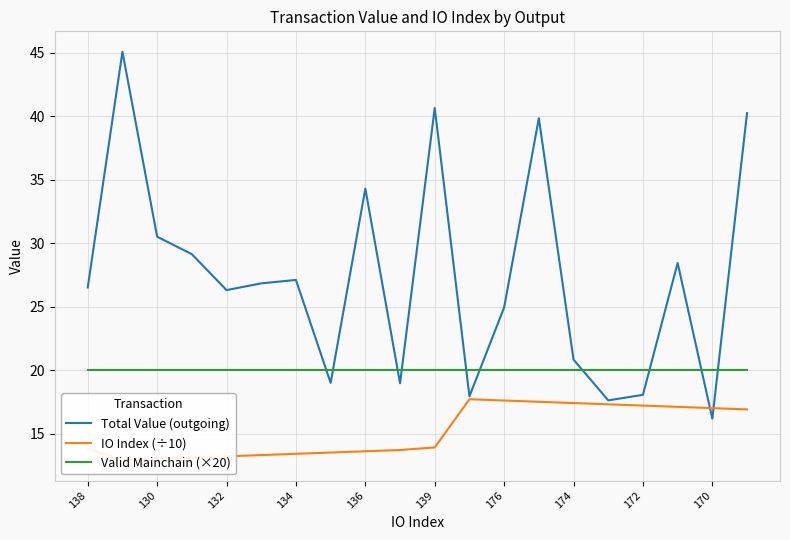

True or false: Total Value (outgoing) has a value of 18.0 at 172.

True